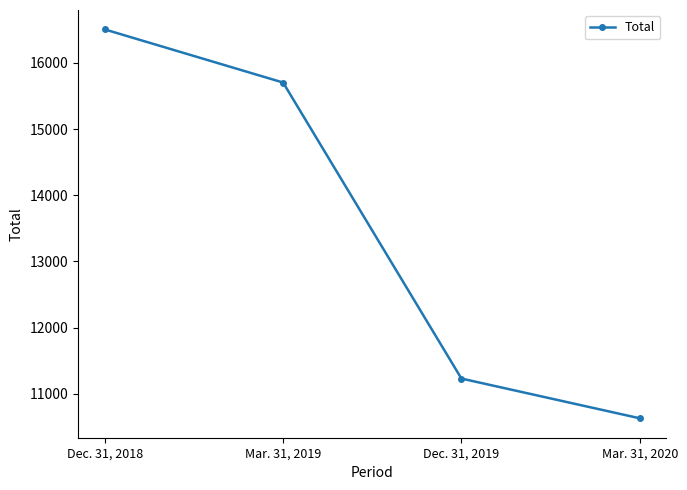

Read the value at Dec. 31, 2018.

16504